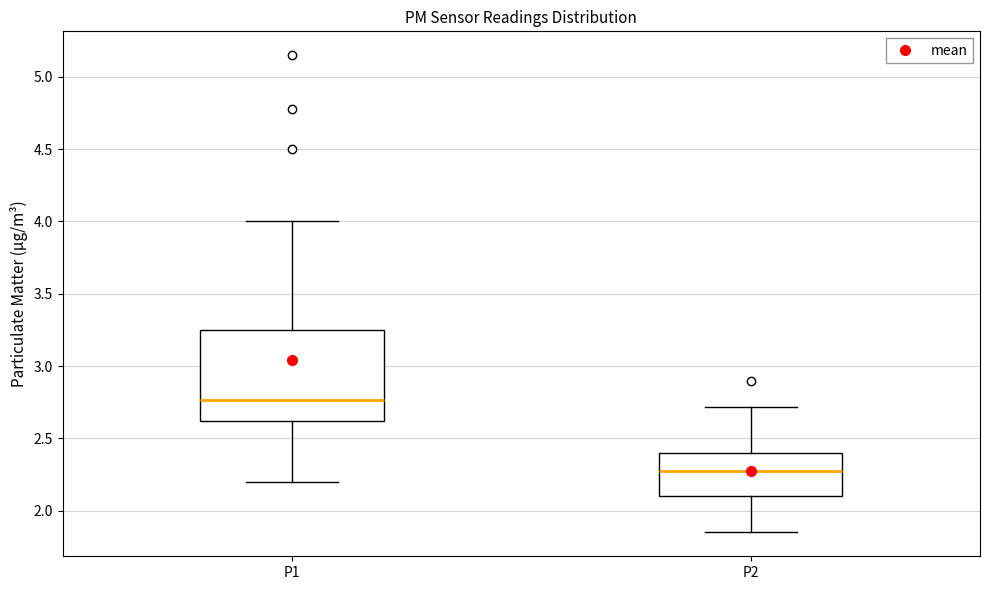

Reading left to right, transcribe this box plot: for each box, give where its median line is, the range the box spans, and where its two whiskers end, as read against the y-axis. The values are not printed on the chart, so give them approximately, as read against the axis.

P1: median 2.75, box 2.60 to 3.25, whiskers 2.20 to 4.00
P2: median 2.30, box 2.10 to 2.40, whiskers 1.85 to 2.70